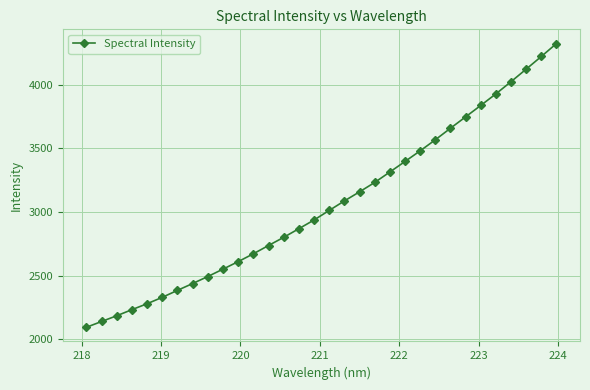

True or false: the data has more than 2 interior local peaks.

False